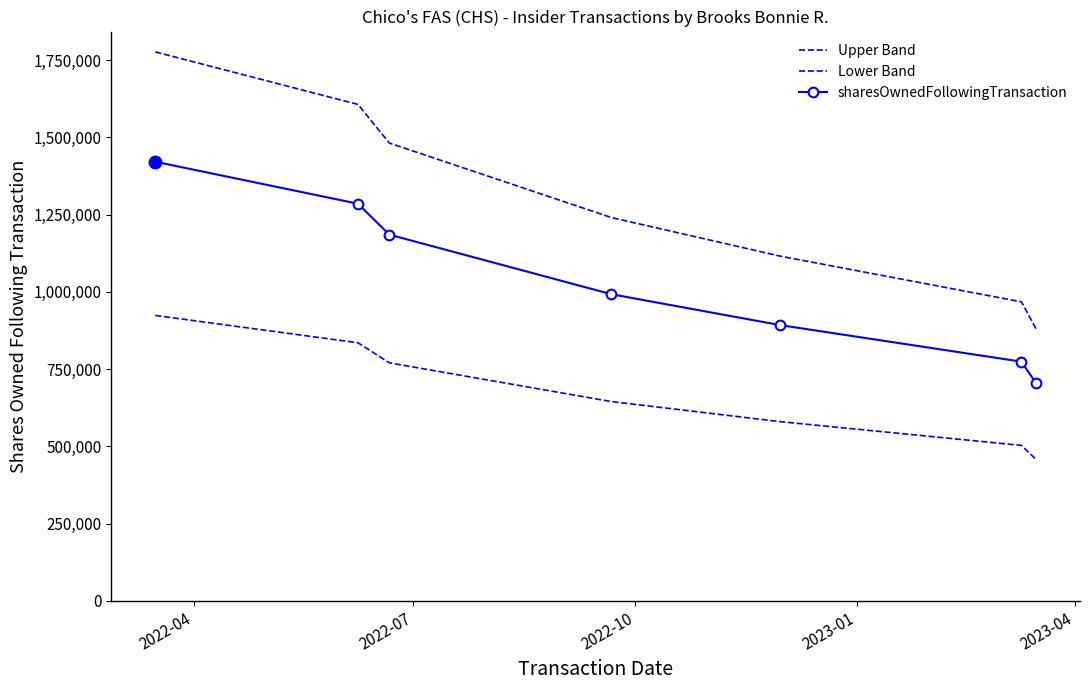

How many categories are shown in the chart?

7